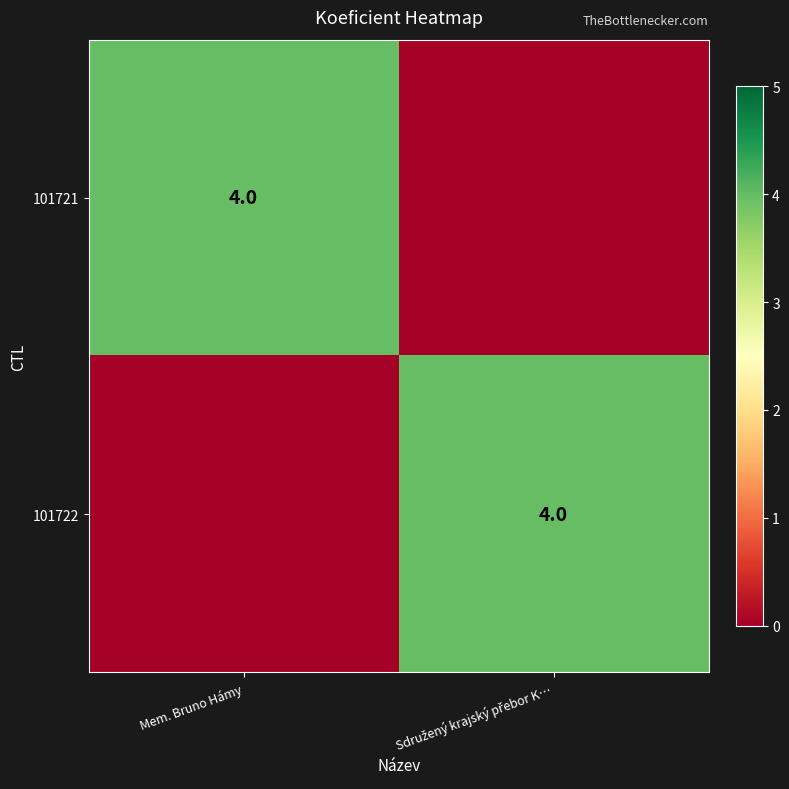

True or false: 101721 has a value of 2 at Mem. Bruno Hámy.

False